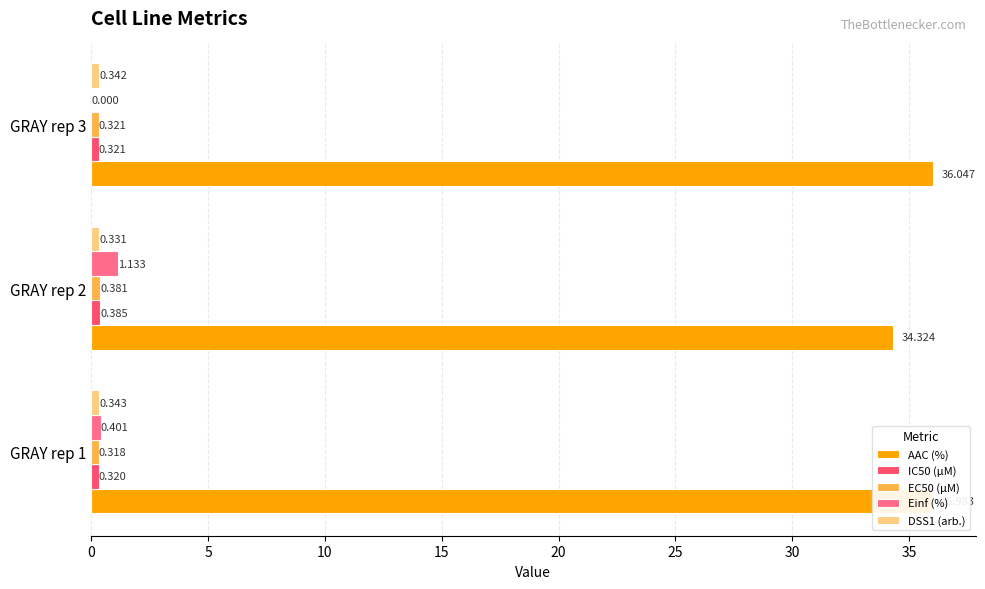

Is the value of IC50 (µM) at GRAY rep 3 greater than the value of EC50 (µM) at GRAY rep 2?

No